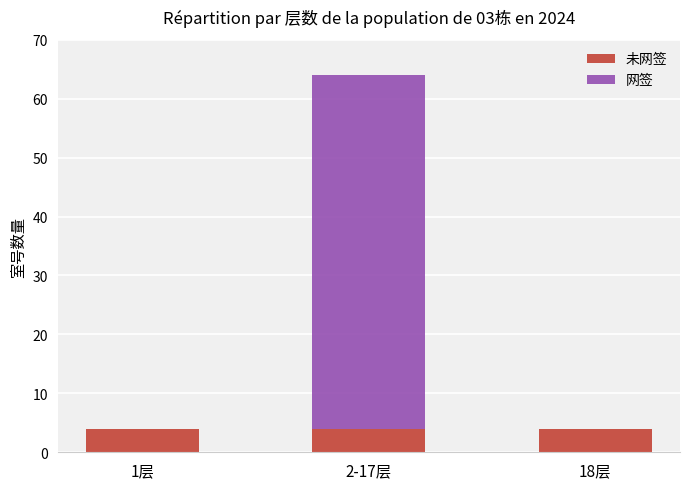

At which category is the sum across all series the highest?

2-17层